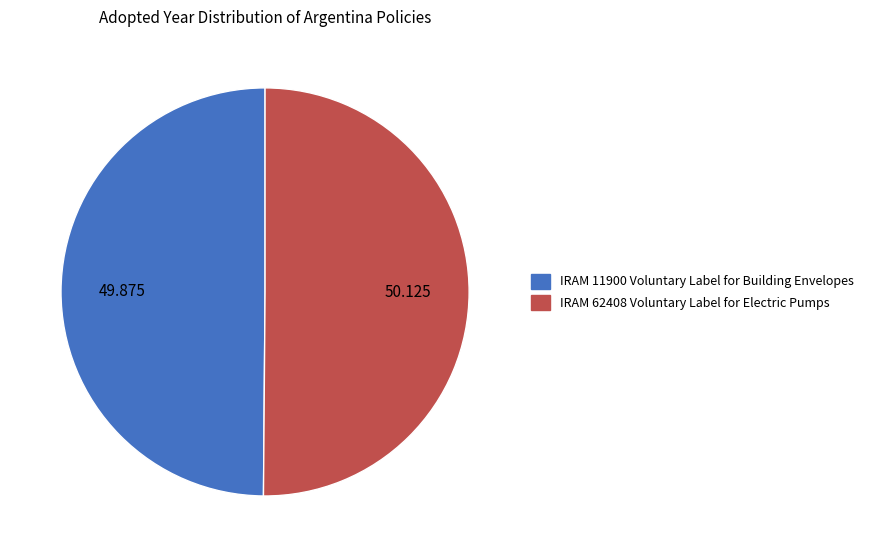

Do IRAM 62408 Voluntary Label for Electric Pumps and IRAM 11900 Voluntary Label for Building Envelopes together represent more than half of the pie?

Yes